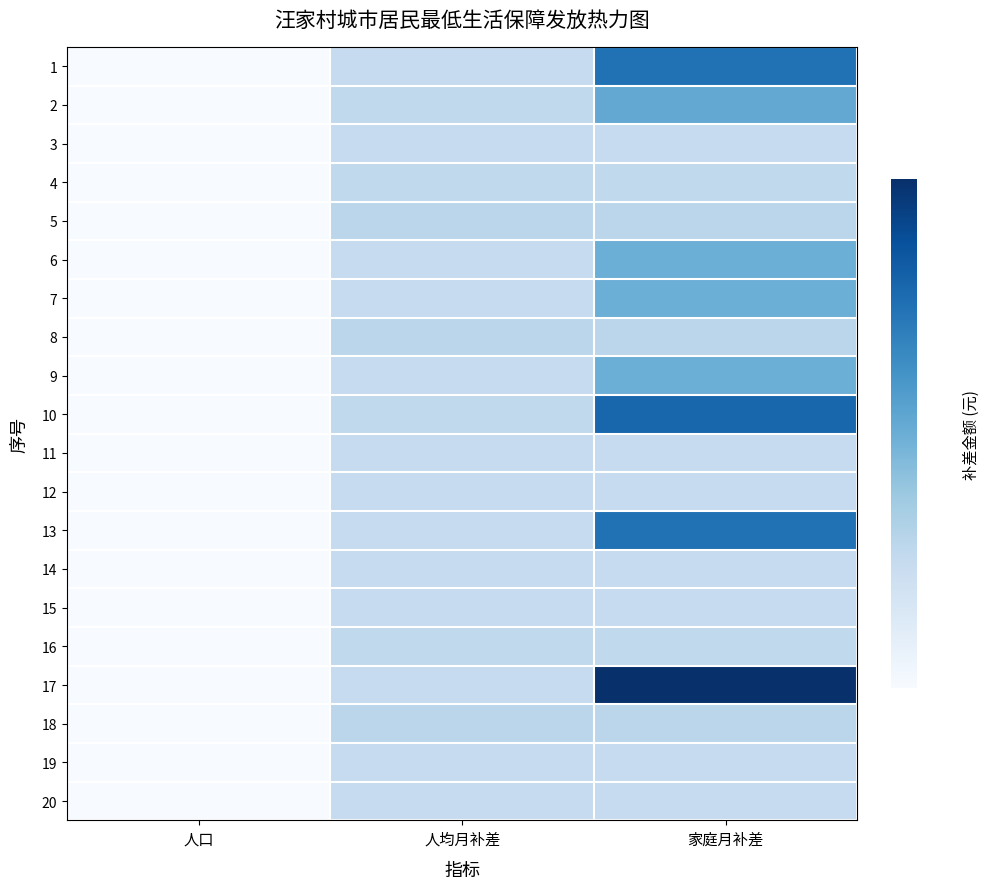

Reading right to left, list all the values displayed in this chart.

1: 家庭月补差=1710	人均月补差=570	人口=3
2: 家庭月补差=1200	人均月补差=600	人口=2
3: 家庭月补差=570	人均月补差=570	人口=1
4: 家庭月补差=600	人均月补差=600	人口=1
5: 家庭月补差=650	人均月补差=650	人口=1
6: 家庭月补差=1140	人均月补差=570	人口=2
7: 家庭月补差=1140	人均月补差=570	人口=2
8: 家庭月补差=650	人均月补差=650	人口=1
9: 家庭月补差=1140	人均月补差=570	人口=2
10: 家庭月补差=1800	人均月补差=600	人口=3
11: 家庭月补差=570	人均月补差=570	人口=1
12: 家庭月补差=570	人均月补差=570	人口=1
13: 家庭月补差=1710	人均月补差=570	人口=3
14: 家庭月补差=570	人均月补差=570	人口=1
15: 家庭月补差=570	人均月补差=570	人口=1
16: 家庭月补差=600	人均月补差=600	人口=1
17: 家庭月补差=2280	人均月补差=570	人口=4
18: 家庭月补差=650	人均月补差=650	人口=1
19: 家庭月补差=570	人均月补差=570	人口=1
20: 家庭月补差=570	人均月补差=570	人口=1